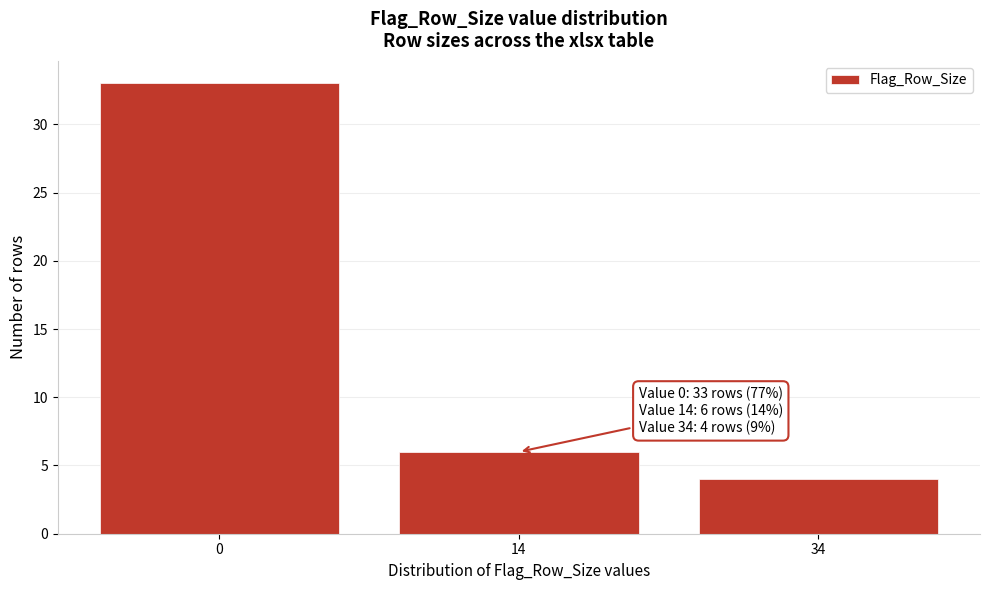

Reading left to right, transcribe all the data shown in this chart.

0=33	14=6	34=4